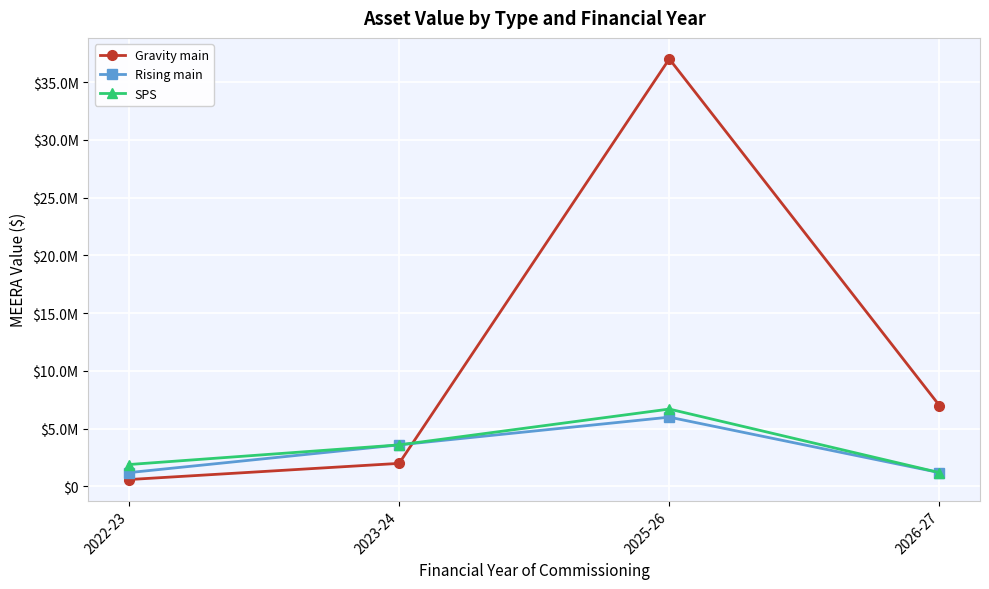

Which series ends up on top after the final intersection of SPS and Gravity main?

Gravity main